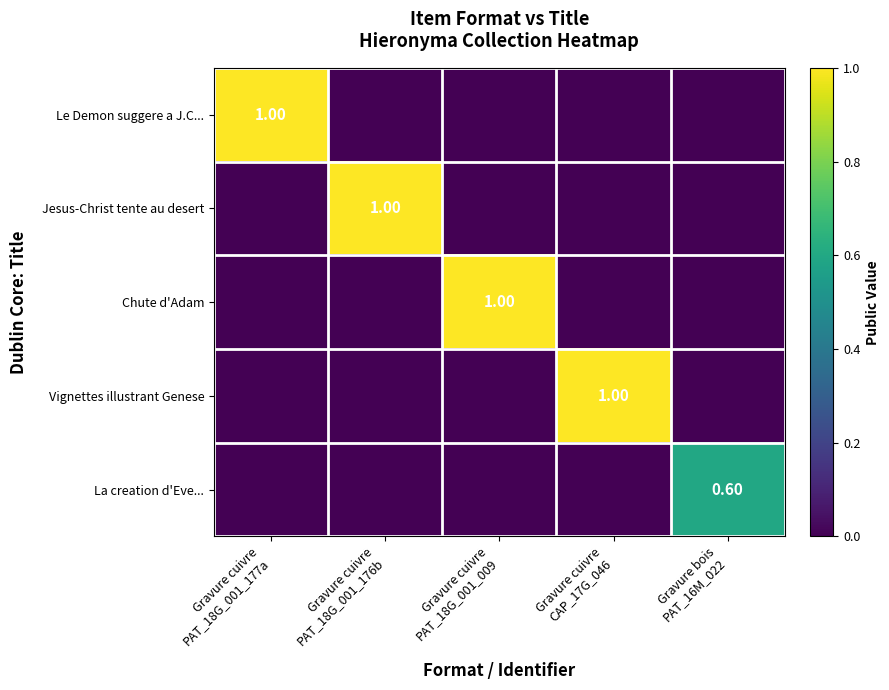

What is the difference between the highest and lowest values at Gravure cuivre
CAP_17G_046?

1.0